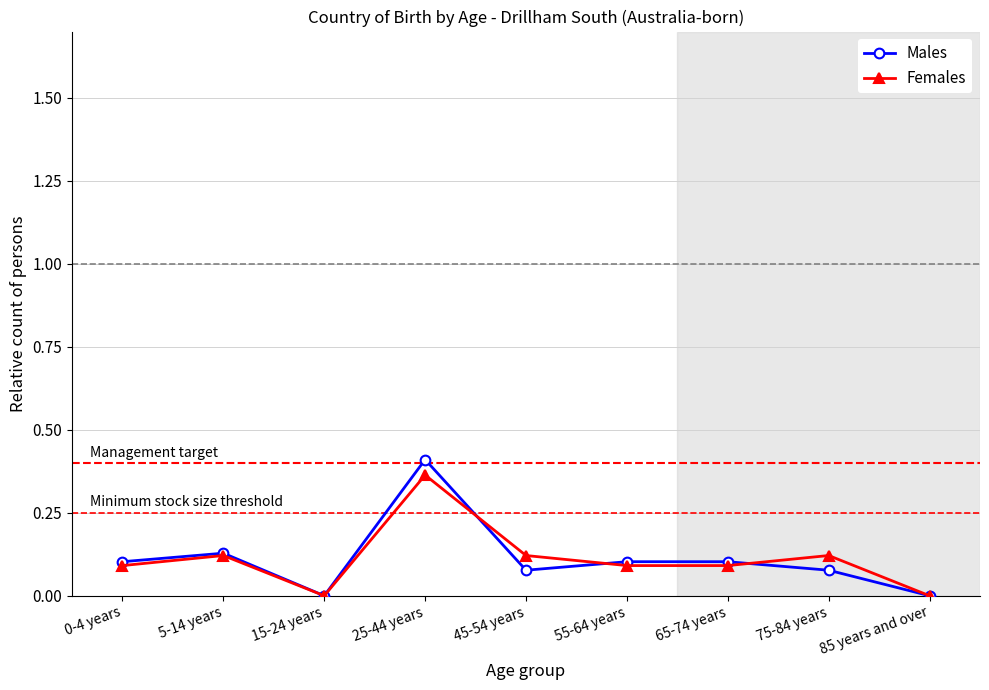

What are all the series names shown in the legend?

Males, Females